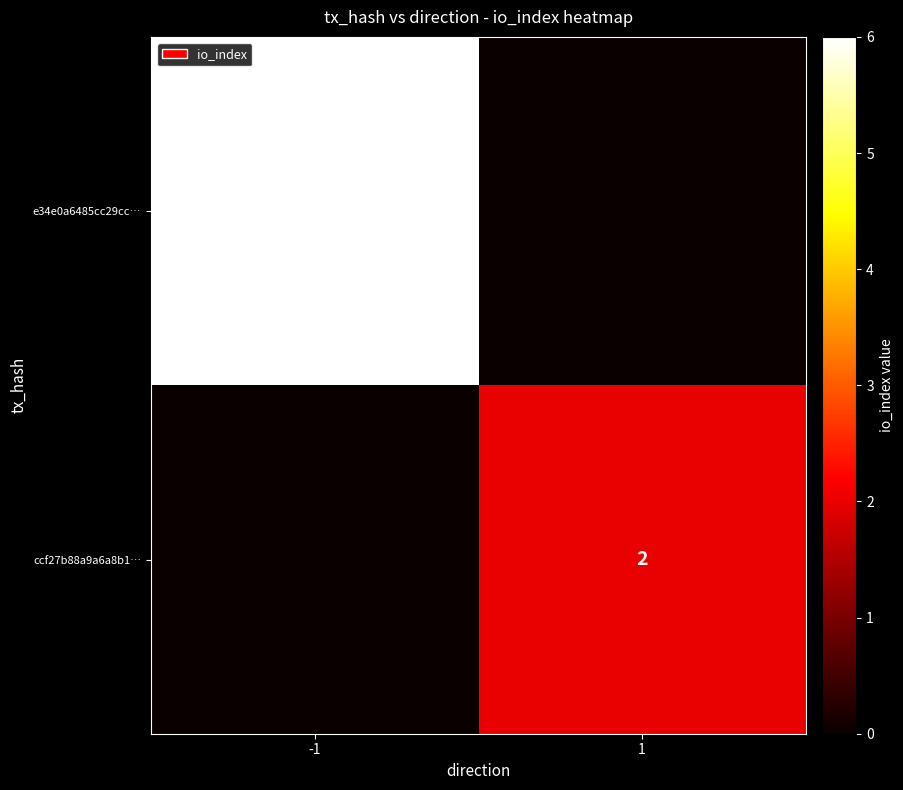

The e34e0a6485cc29cc… series shows 6 at -1. True or false?

True